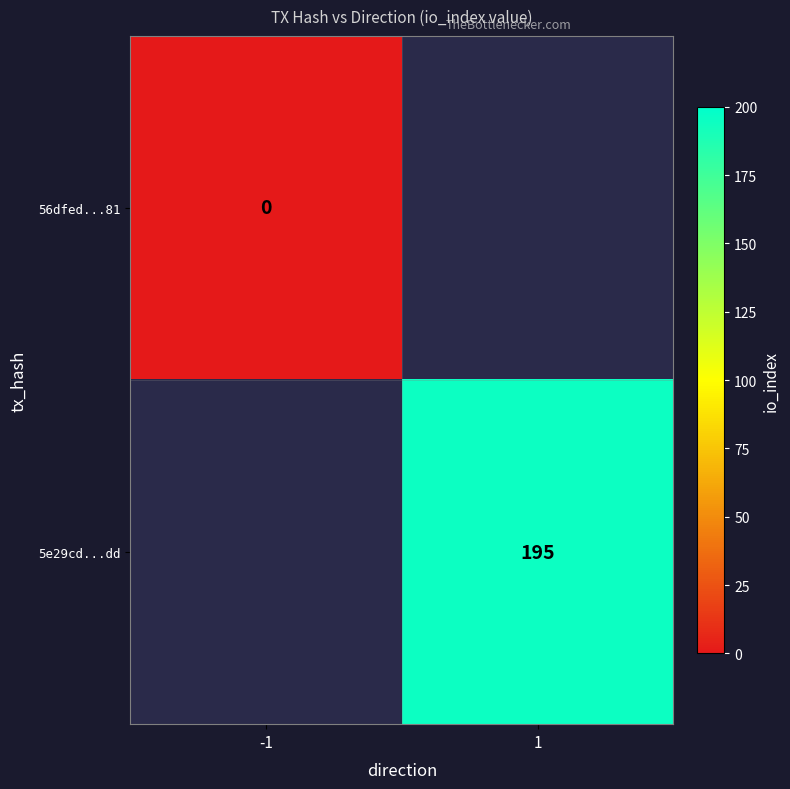

At how many categories does at least one series exceed 19?

1